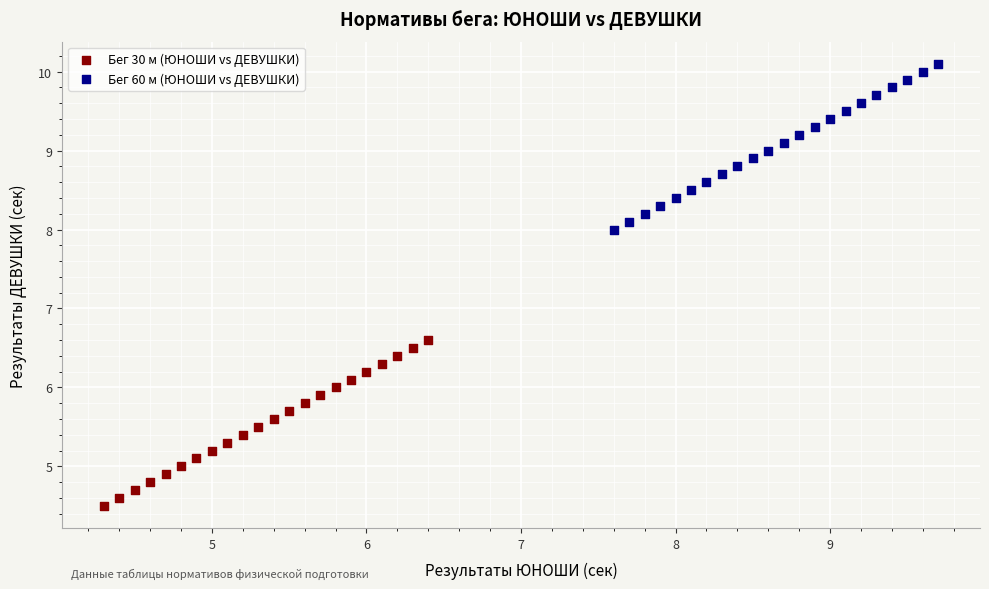

Which series reaches the minimum Y coordinate?

Бег 30 м (ЮНОШИ vs ДЕВУШКИ)